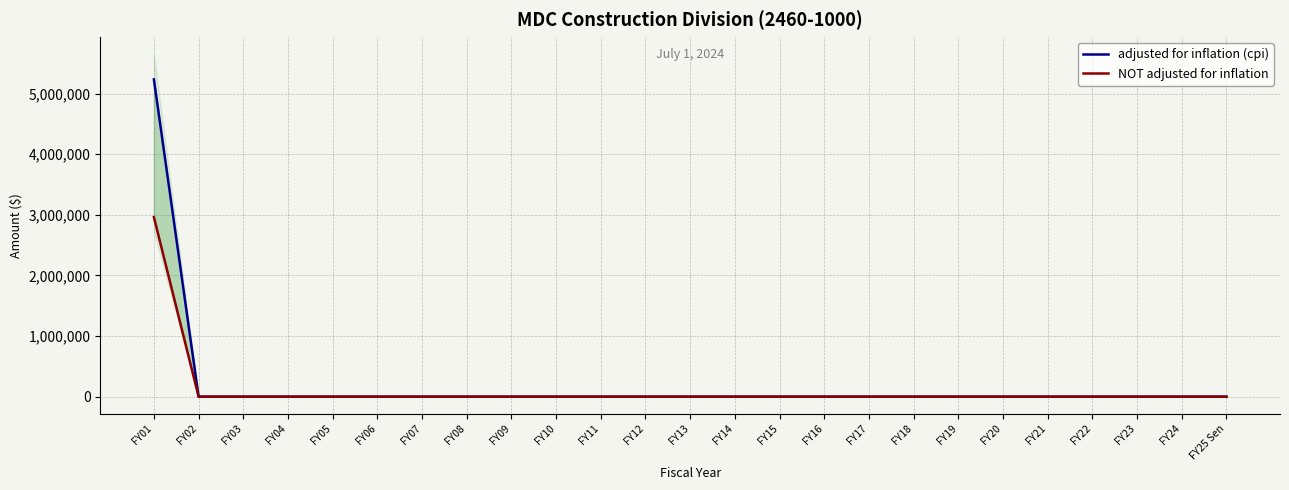

What are all the series names shown in the legend?

adjusted for inflation (cpi), NOT adjusted for inflation